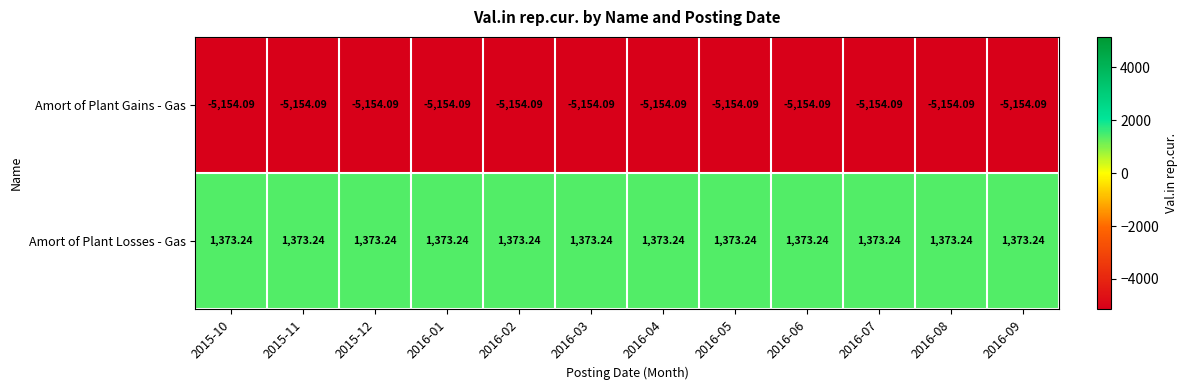

At 2016-04, list the series in order from smallest to largest.

Amort of Plant Gains - Gas, Amort of Plant Losses - Gas